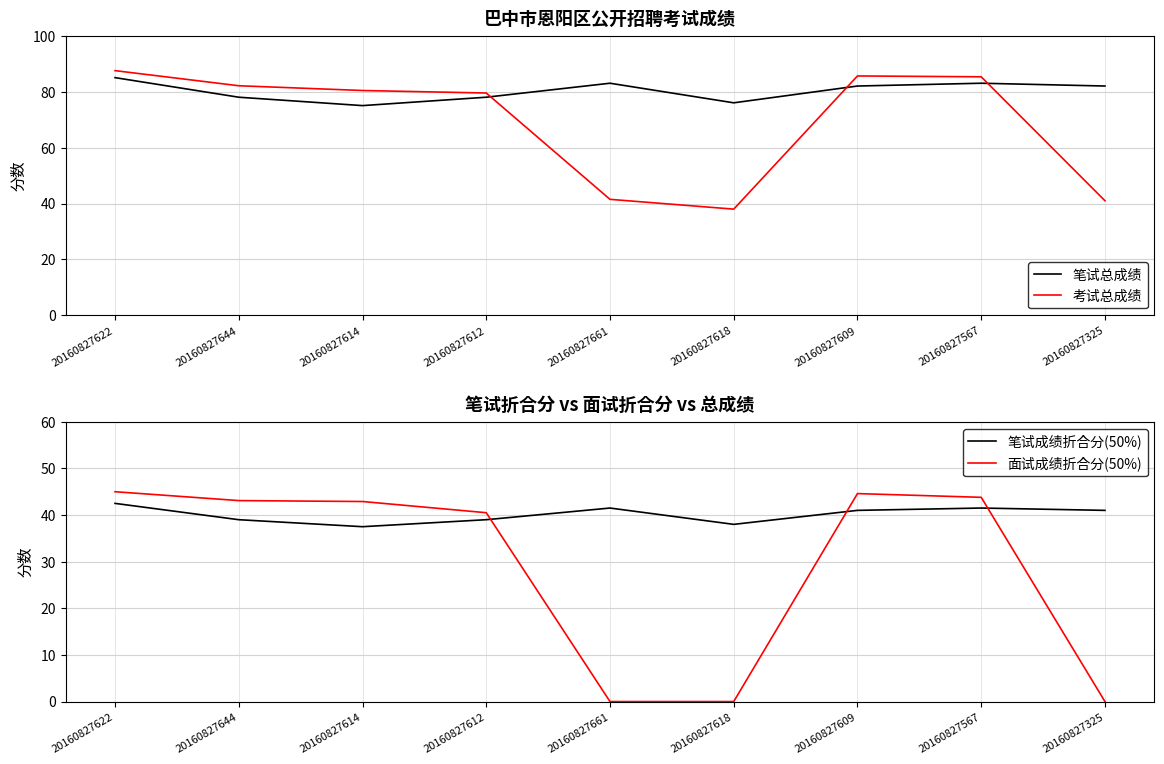

What is the sum of the 考试总成绩 values at 20160827609 and 20160827622?

173.1